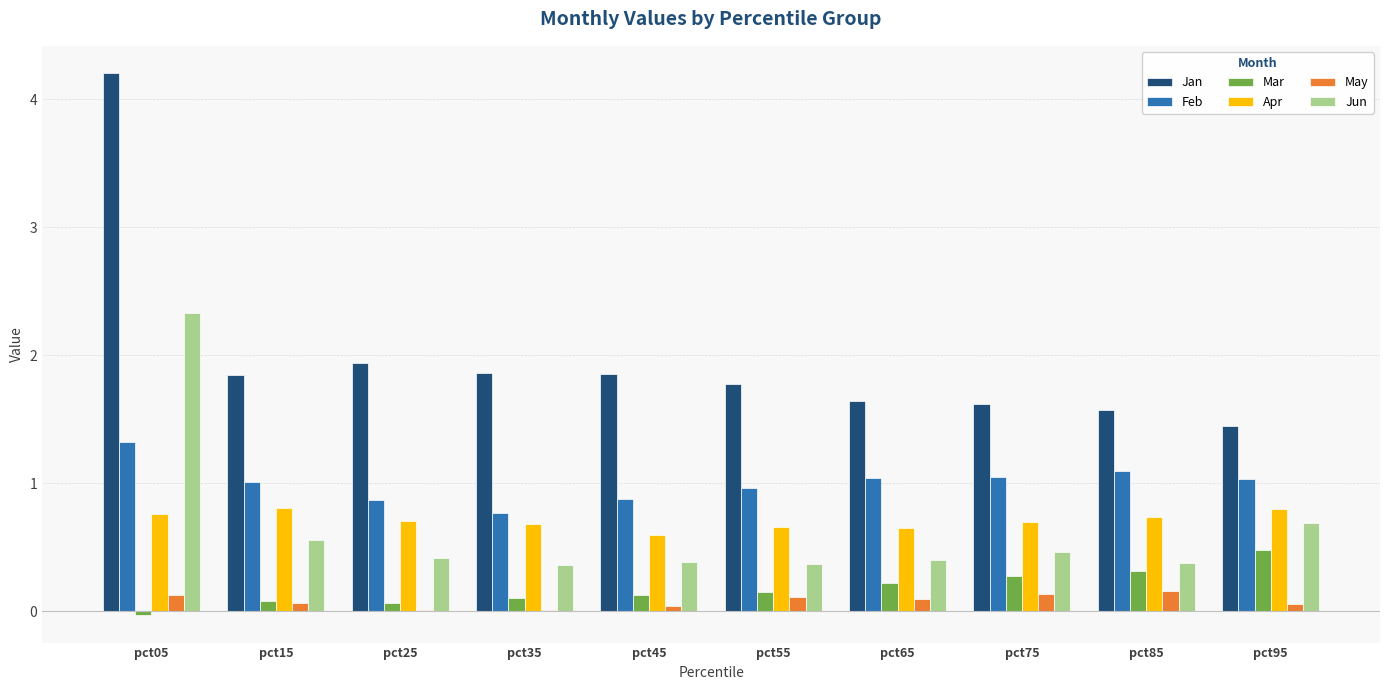

What is the sum of the May values at pct15 and pct95?

0.1